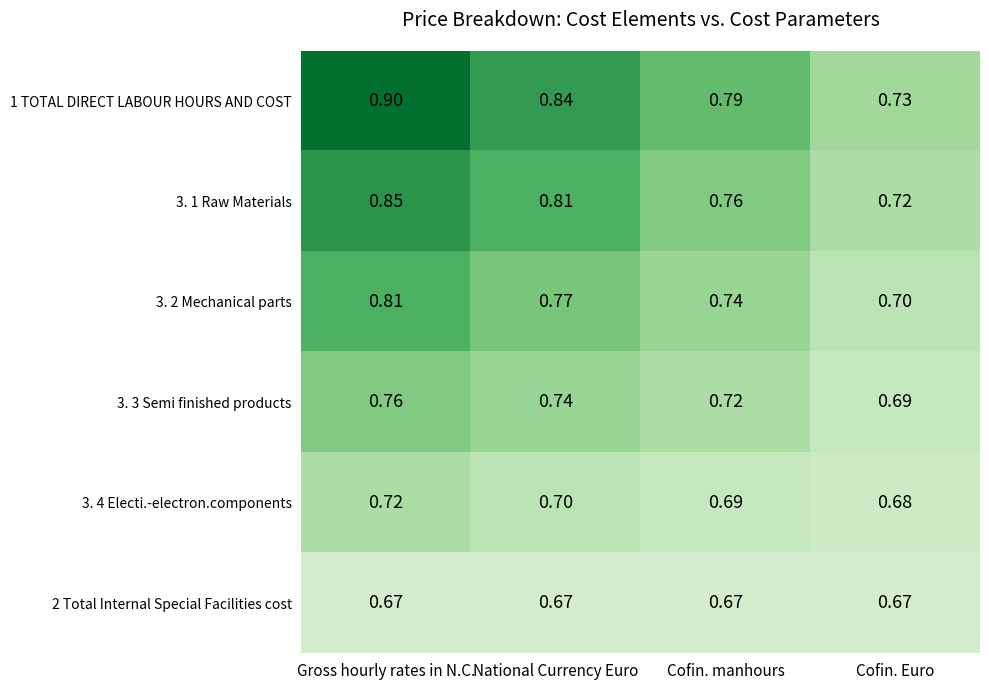

Which category has the highest value in the 1 TOTAL DIRECT LABOUR HOURS AND COST series?

Gross hourly rates in N.C.